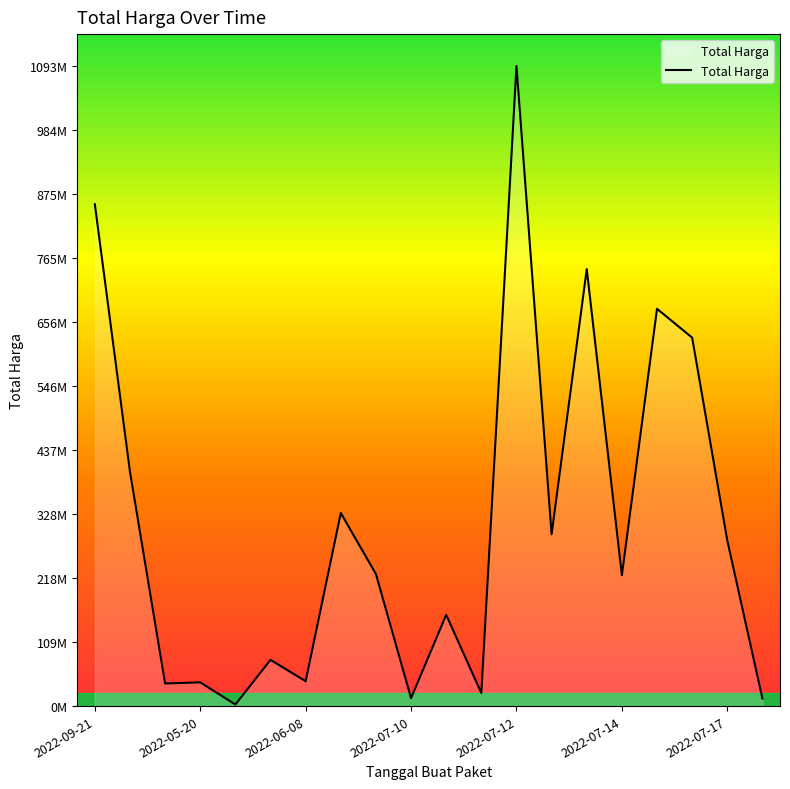

Does the chart have visible grid lines?

No